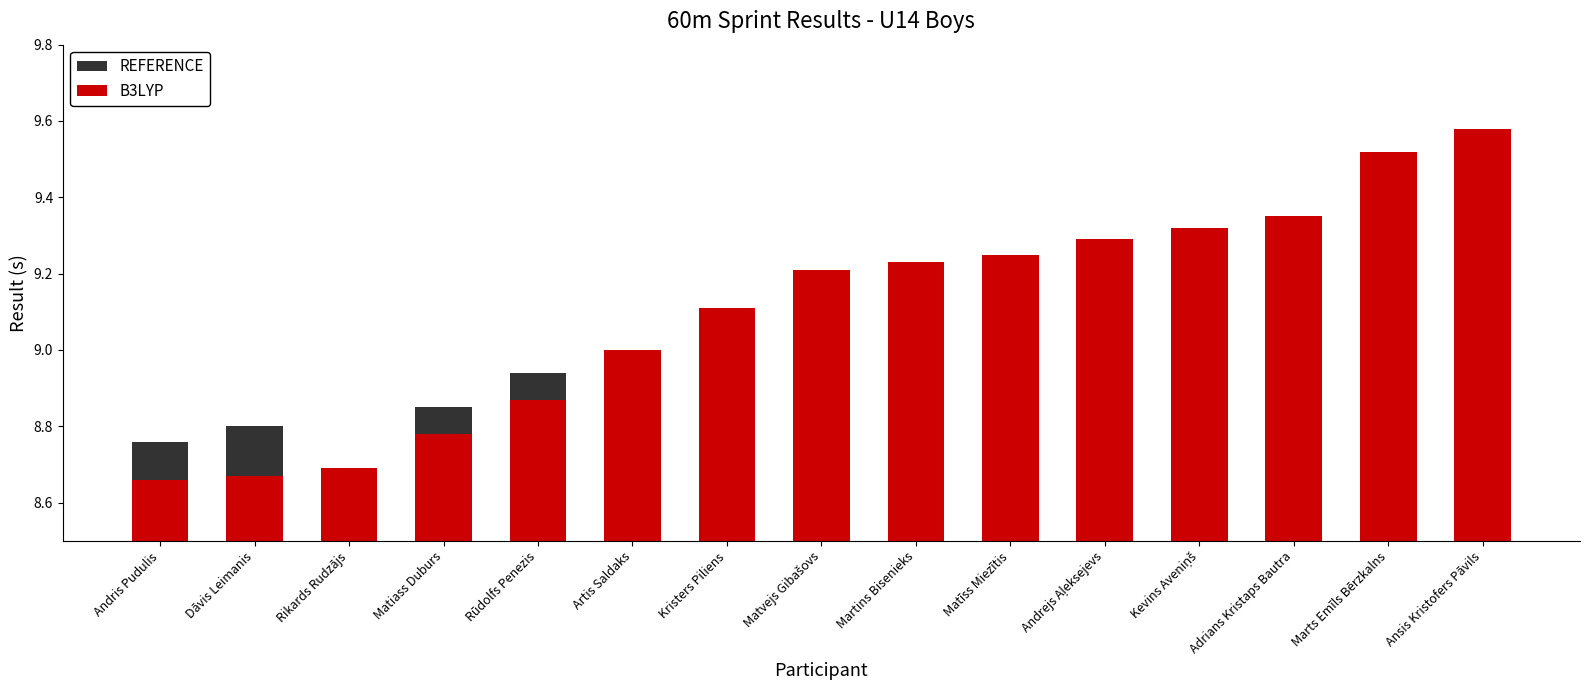

What is the difference between the maximum and minimum values in the B3LYP series?

0.9